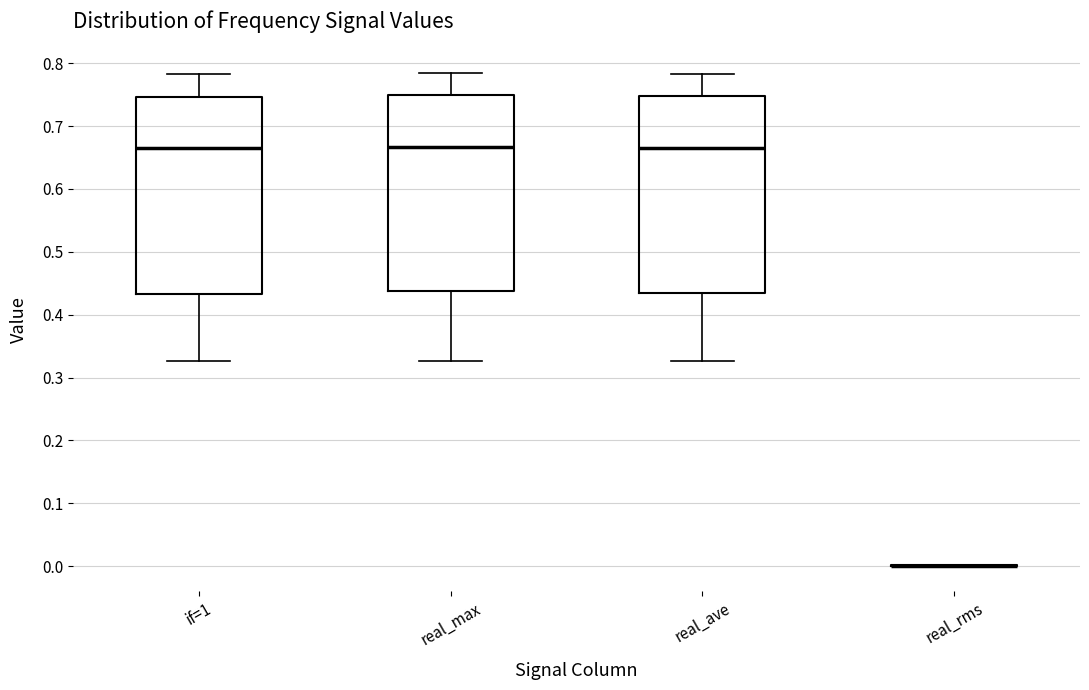

Where is the lower edge of the box for if=1 on the y-axis? The values are not printed on the chart, so give them approximately, as read against the axis.

0.43